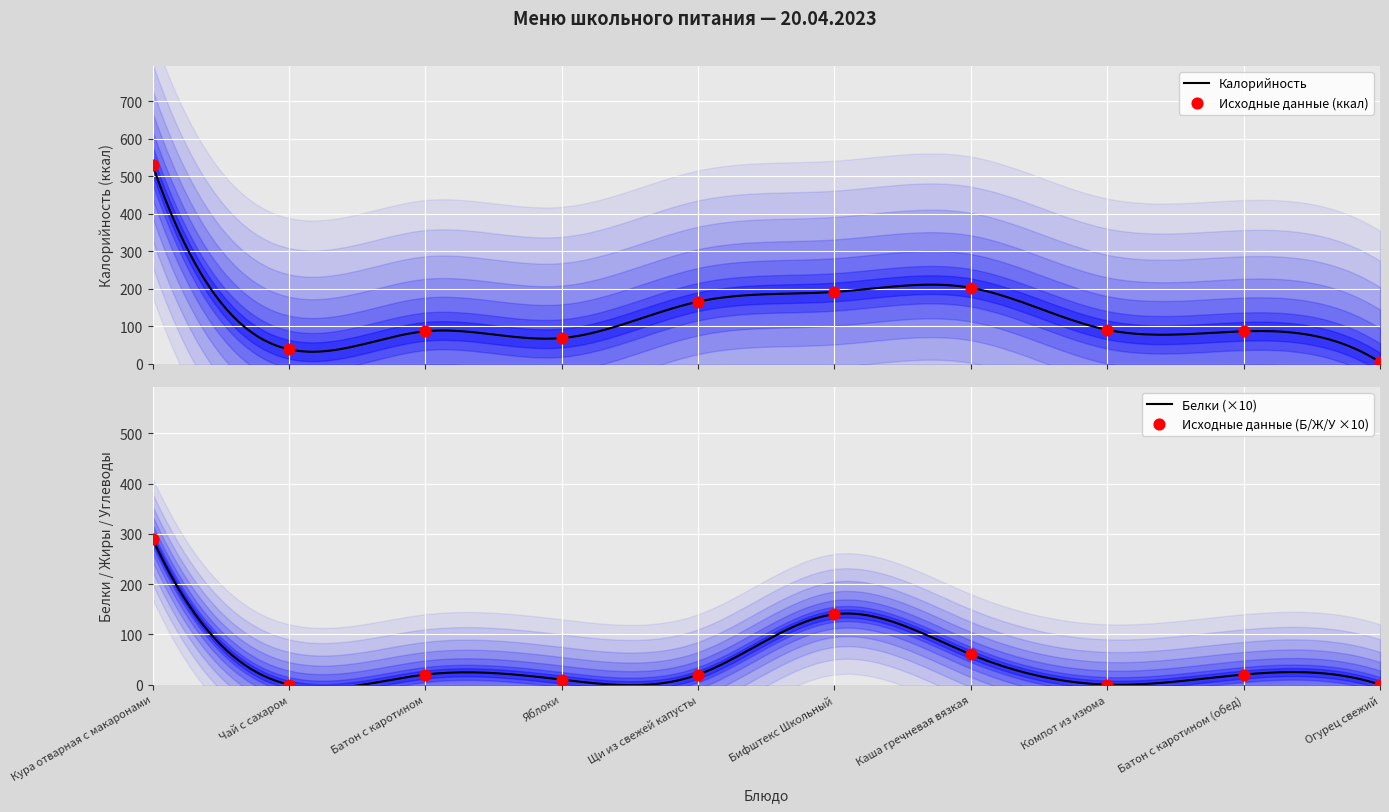

Which series has the largest Y range (max minus min)?

Калорийность